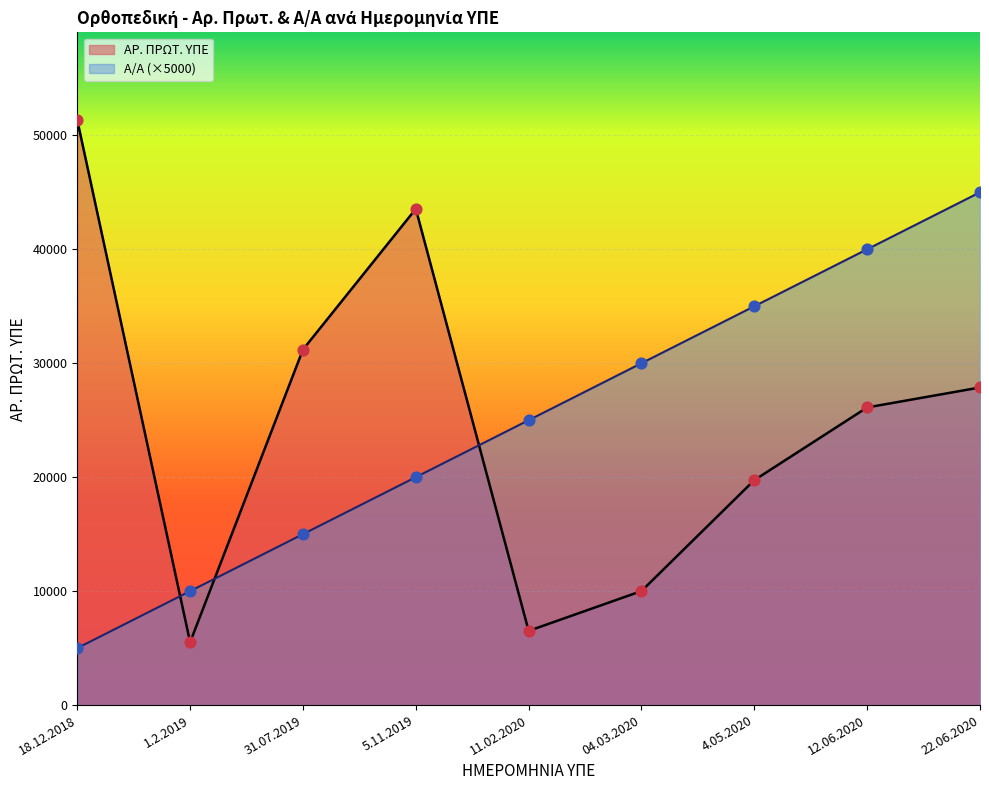

What is the total value across all series at 04.03.2020?

40007